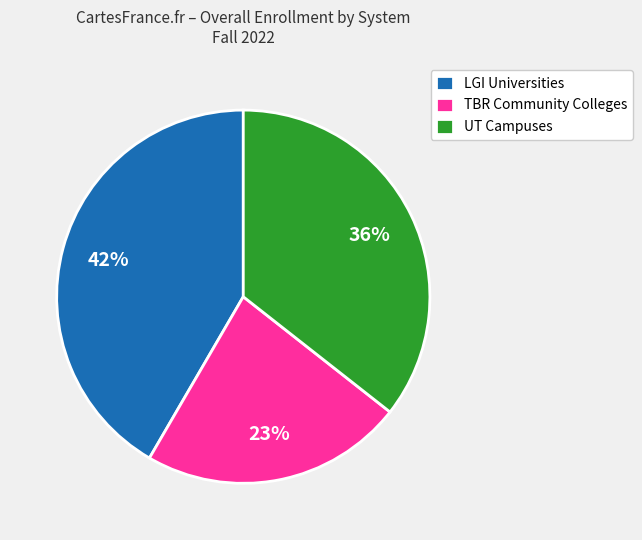

Which has a higher value, LGI Universities or TBR Community Colleges?

LGI Universities